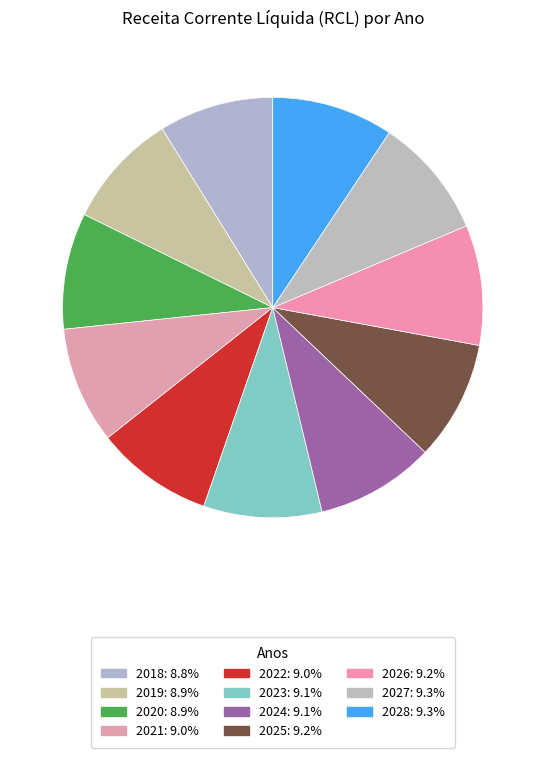

To the nearest percent, what is the difference between the largest and smallest slice percentages?

1%